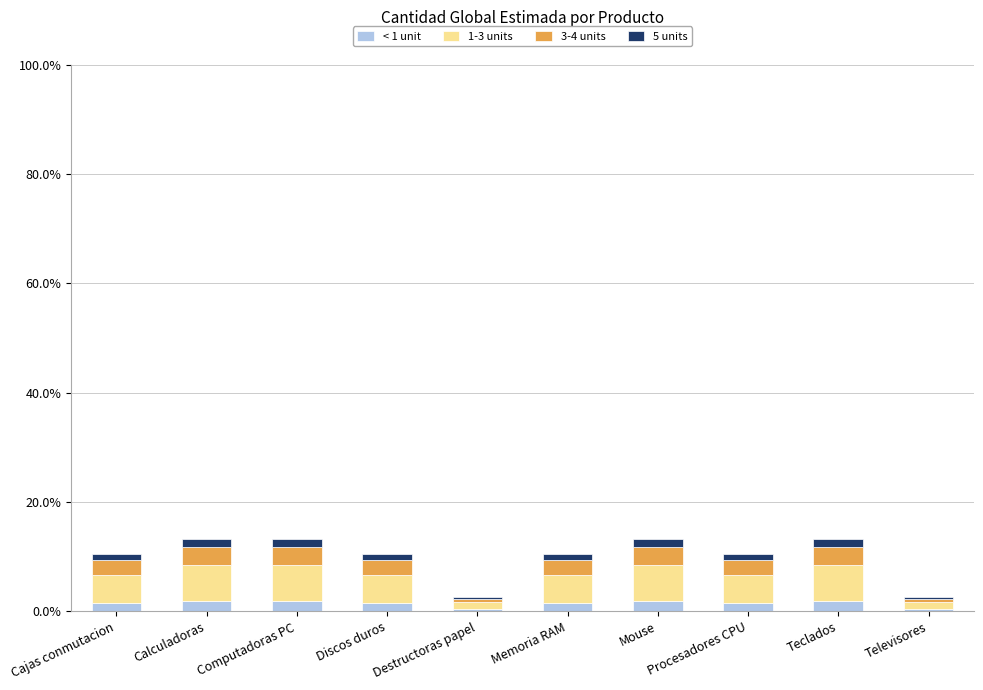

Are the bars grouped side by side (vs. stacked)?

No